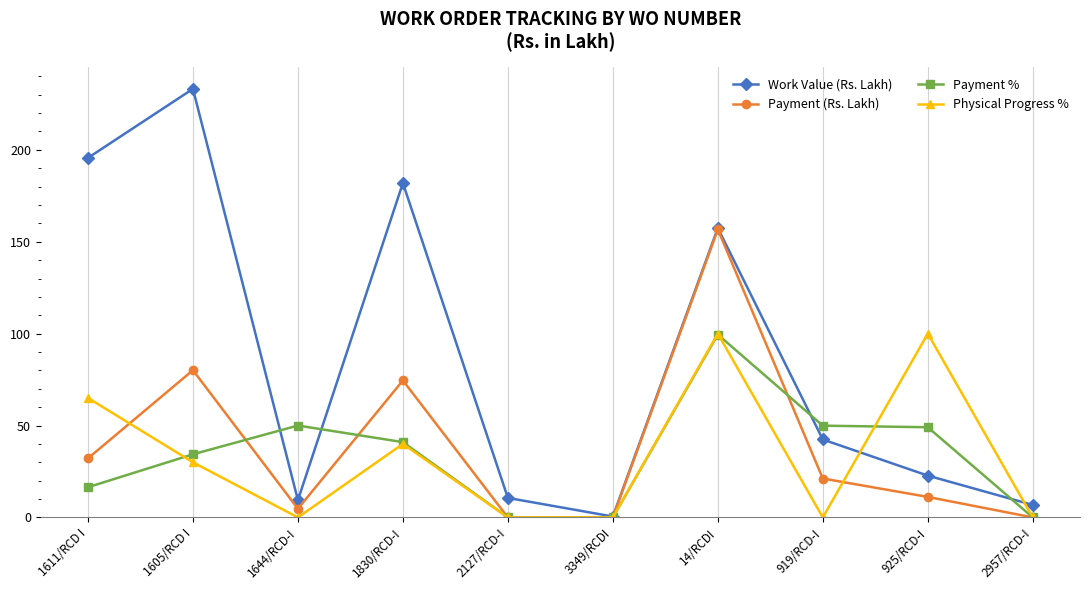

At which category does Payment % reach its first local peak?

1644/RCD-I